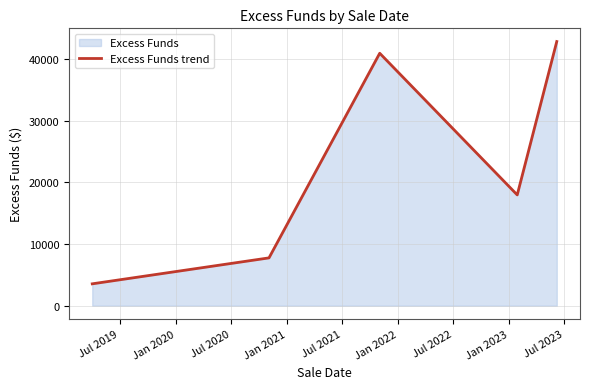

What is the sum of all values?

112981.7